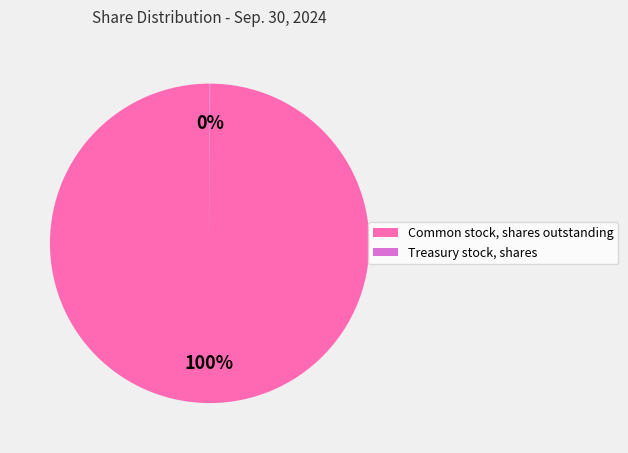

True or false: Common stock, shares outstanding accounts for 100% of the total.

True